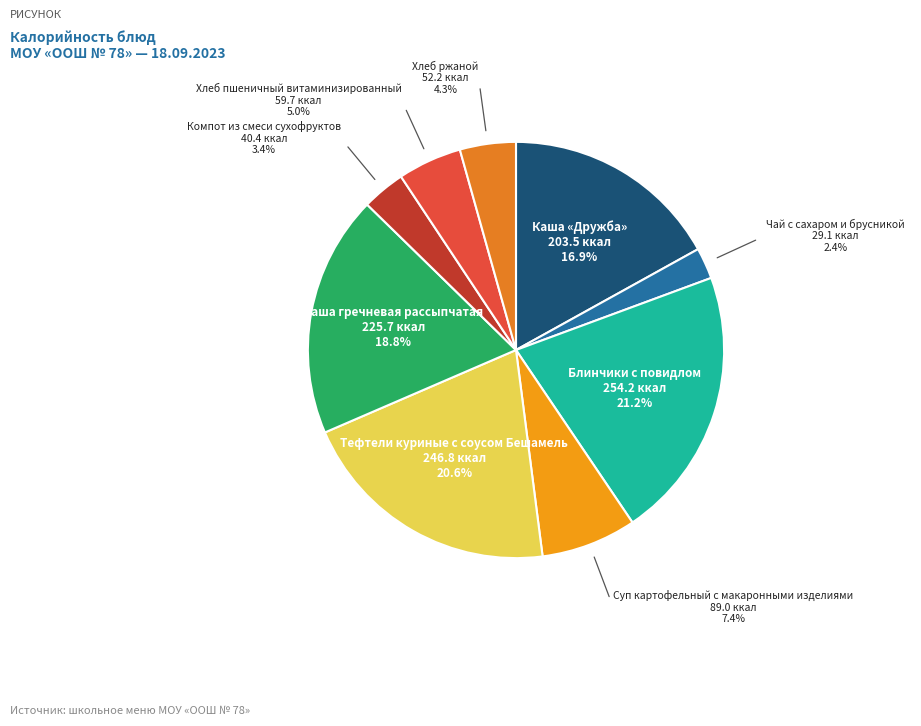

Which slice is the smallest?

Чай с сахаром и брусникой